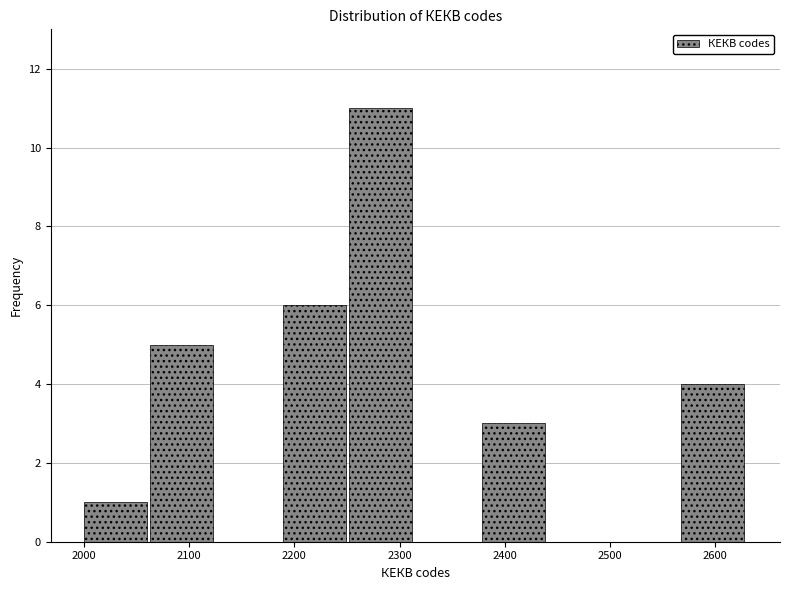

Over which range of the x-axis is the bar tallest?

2252 to 2315